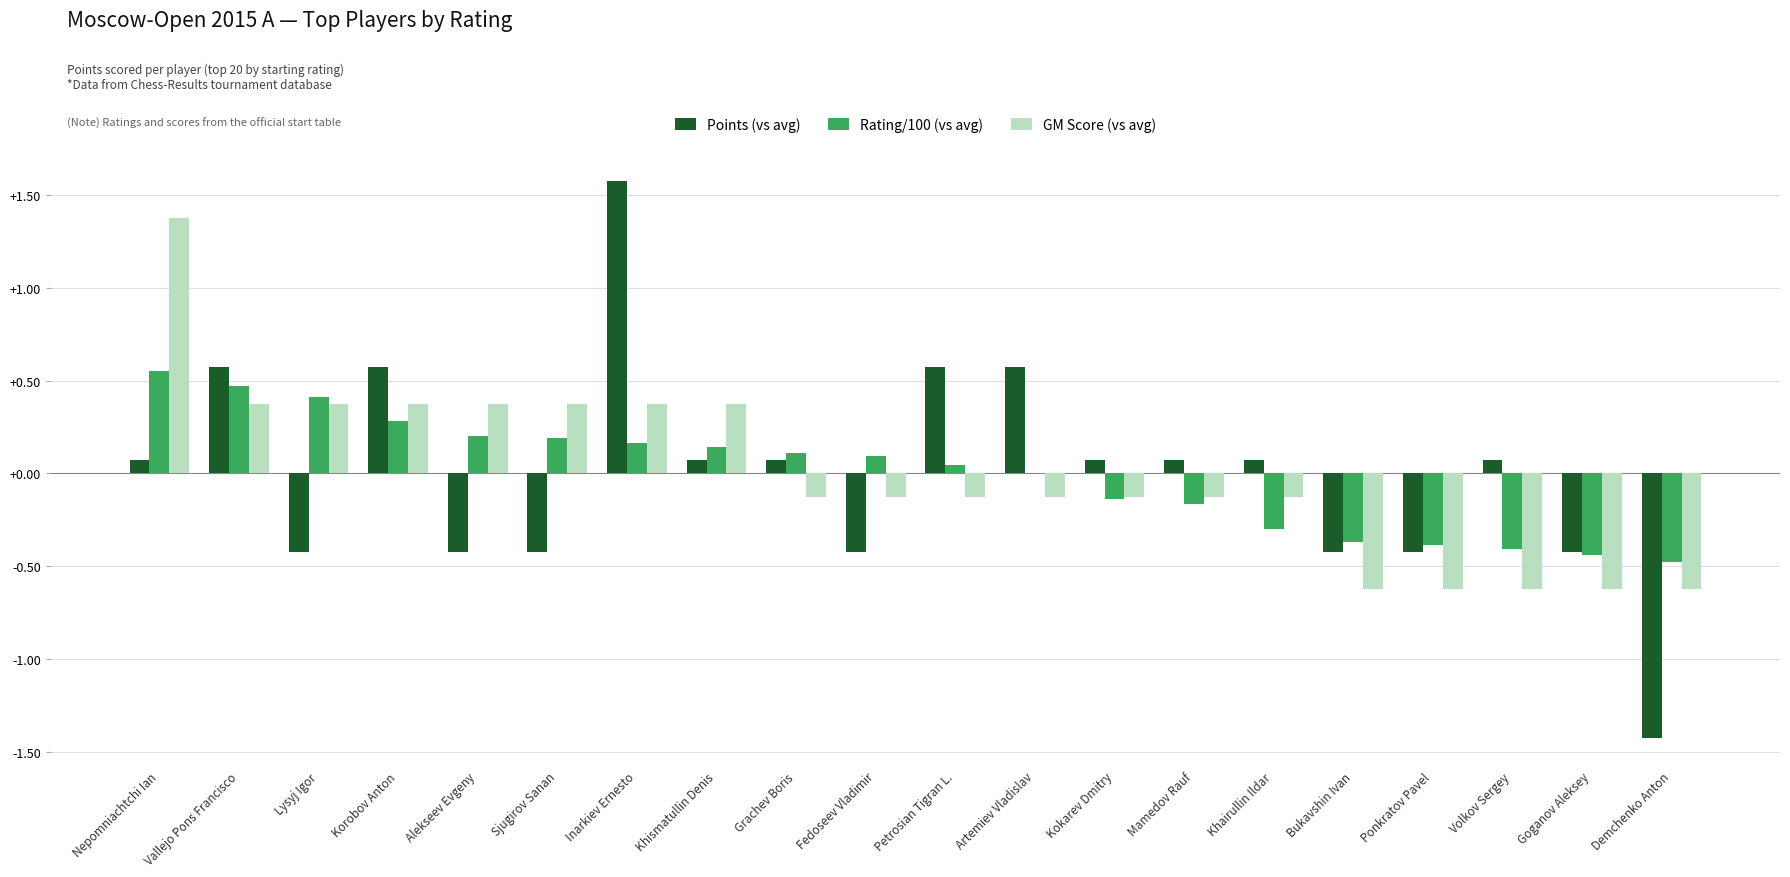

Which series changed the most between Inarkiev Ernesto and Bukavshin Ivan?

Points (vs avg)